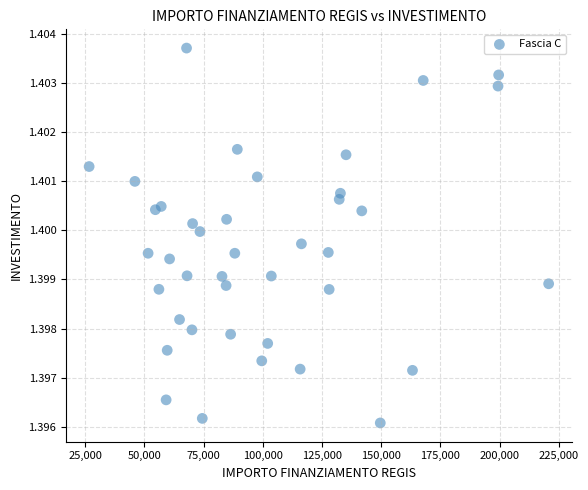

How many points are shown in the scatter plot?

40